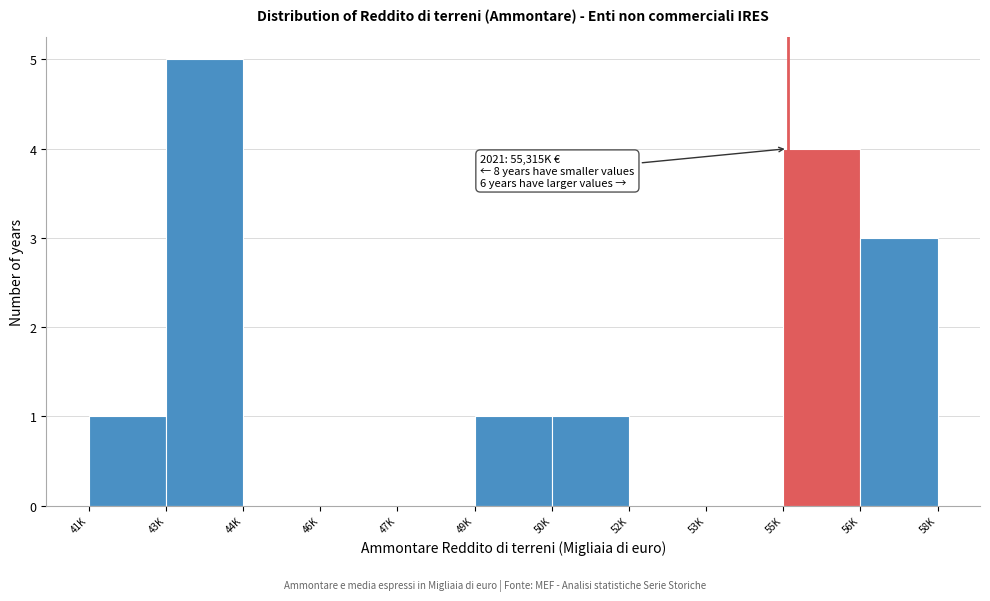

Reading right to left, list all the values displayed in this chart.

56K=3	55K=4	53K=0	52K=0	50K=1	49K=1	47K=0	46K=0	44K=0	43K=5	41K=1